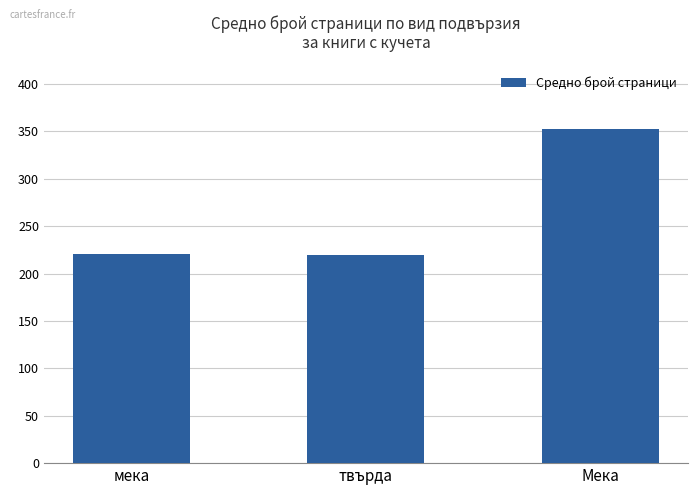

What is the label of the 2nd bar from the right?

твърда